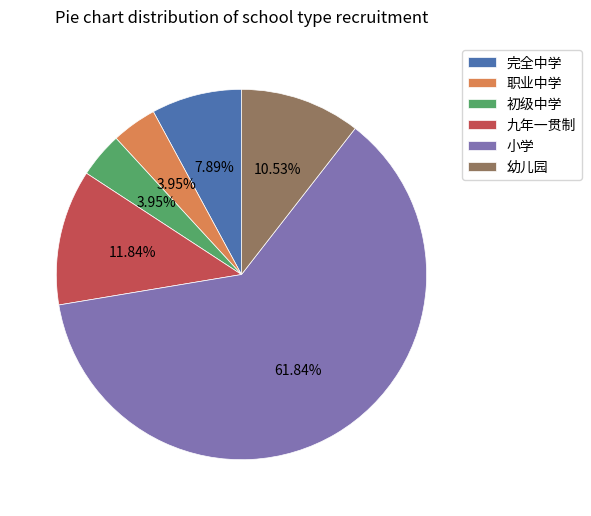

Which slice is the largest?

小学